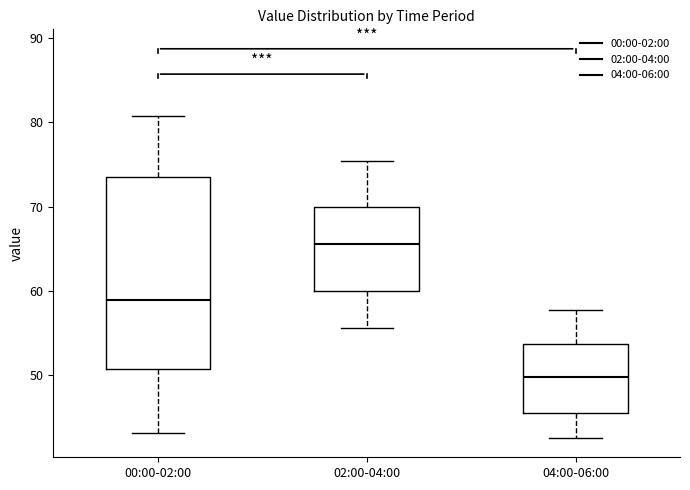

Reading left to right, transcribe this box plot: for each box, give where its median line is, the range the box spans, and where its two whiskers end, as read against the y-axis. The values are not printed on the chart, so give them approximately, as read against the axis.

00:00-02:00: median 59, box 51 to 74, whiskers 43 to 81
02:00-04:00: median 66, box 60 to 70, whiskers 56 to 75
04:00-06:00: median 50, box 46 to 54, whiskers 43 to 58